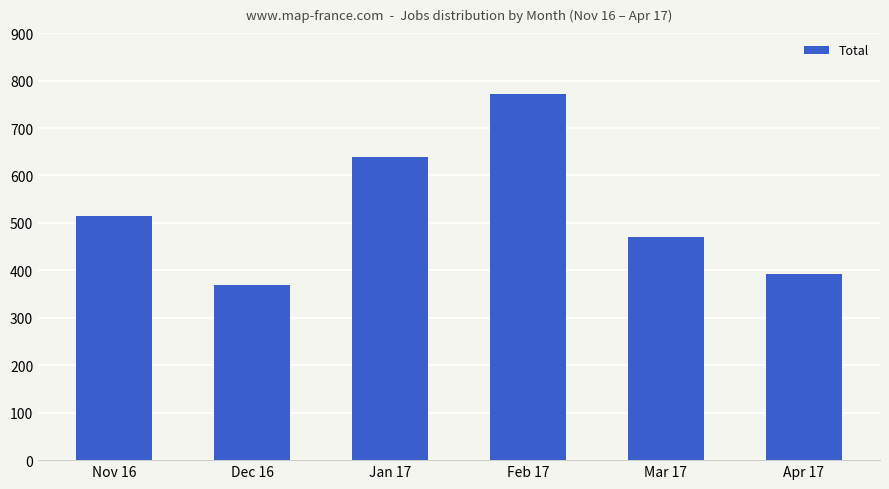

Between Feb 17 and Nov 16, which is larger?

Feb 17